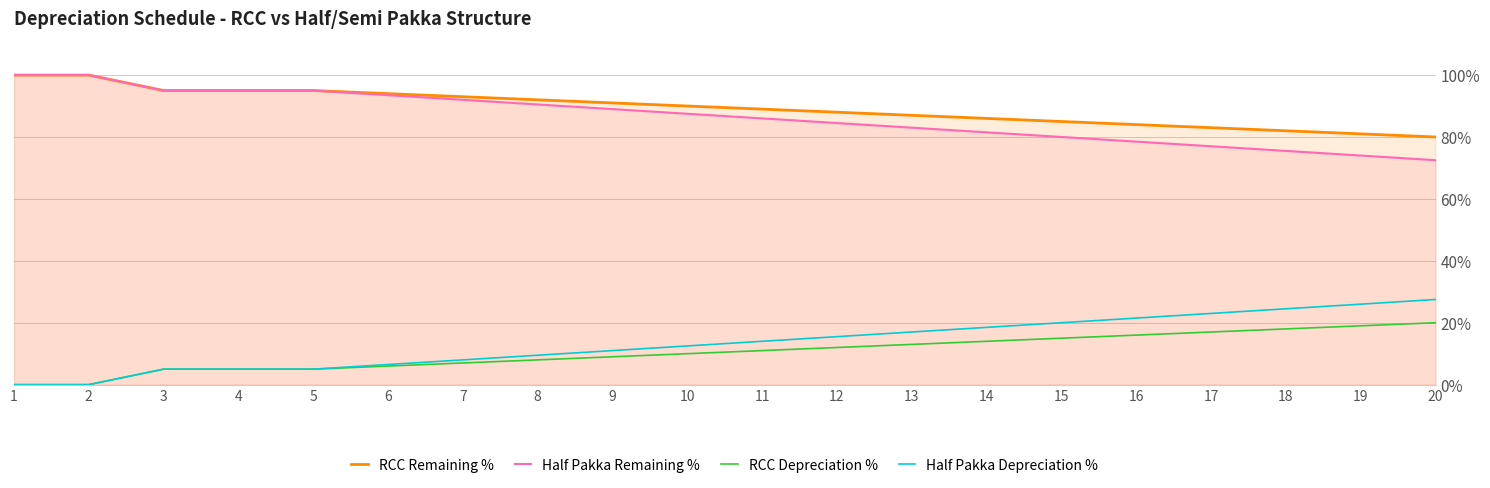

True or false: RCC Remaining % has more than 1 points higher than both neighbors.

False